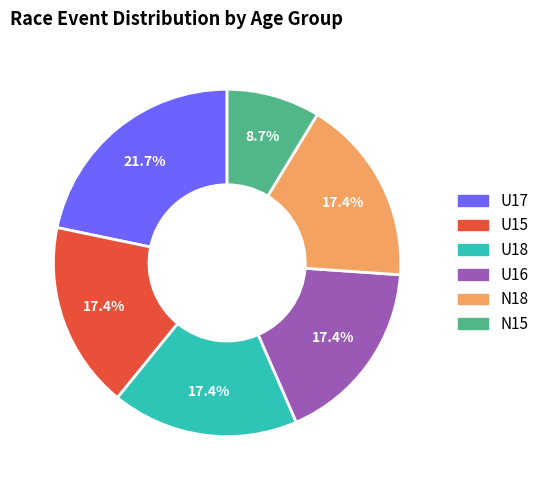

Is there a majority slice in this chart?

No